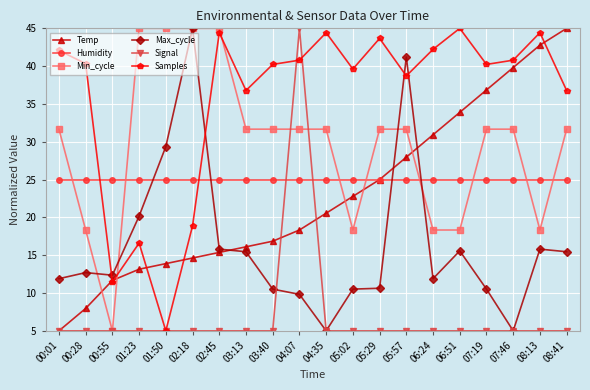

Where does the Samples series first go above 40?

00:01